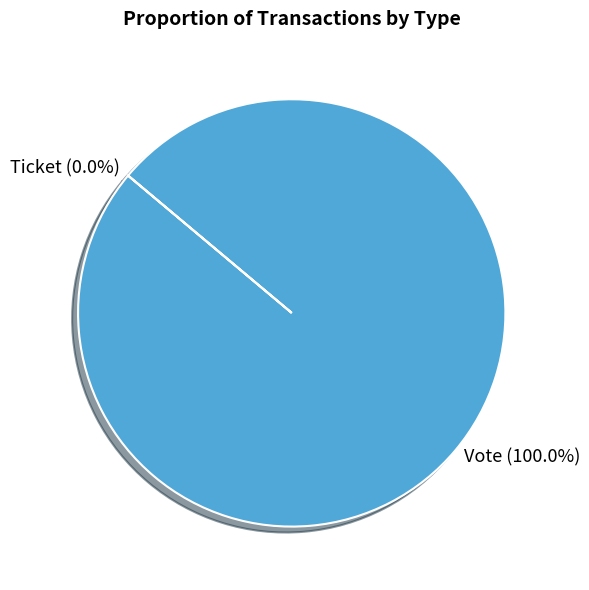

Rank the categories by value from highest to lowest.

Vote, Ticket